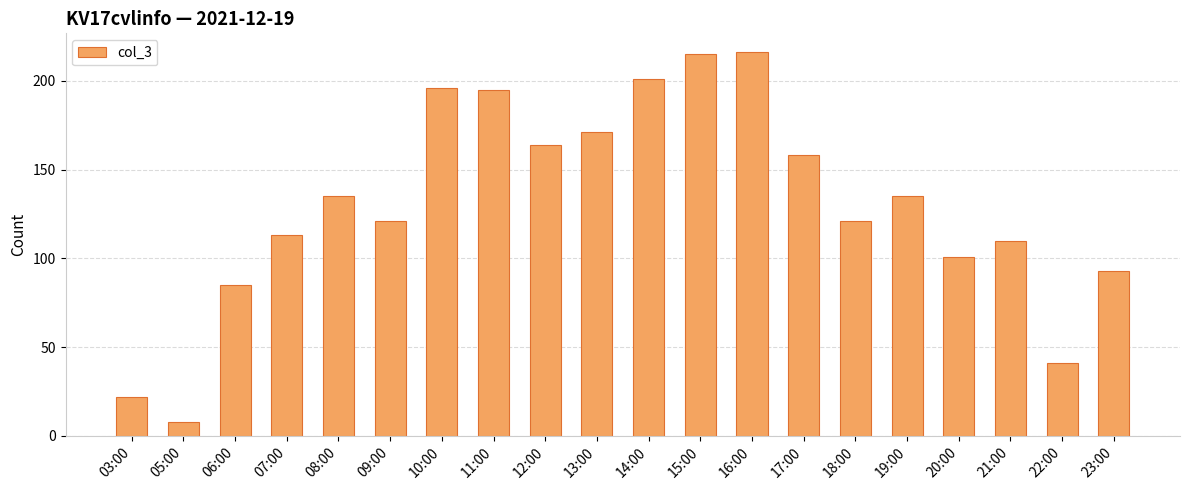

What is the average value?

130